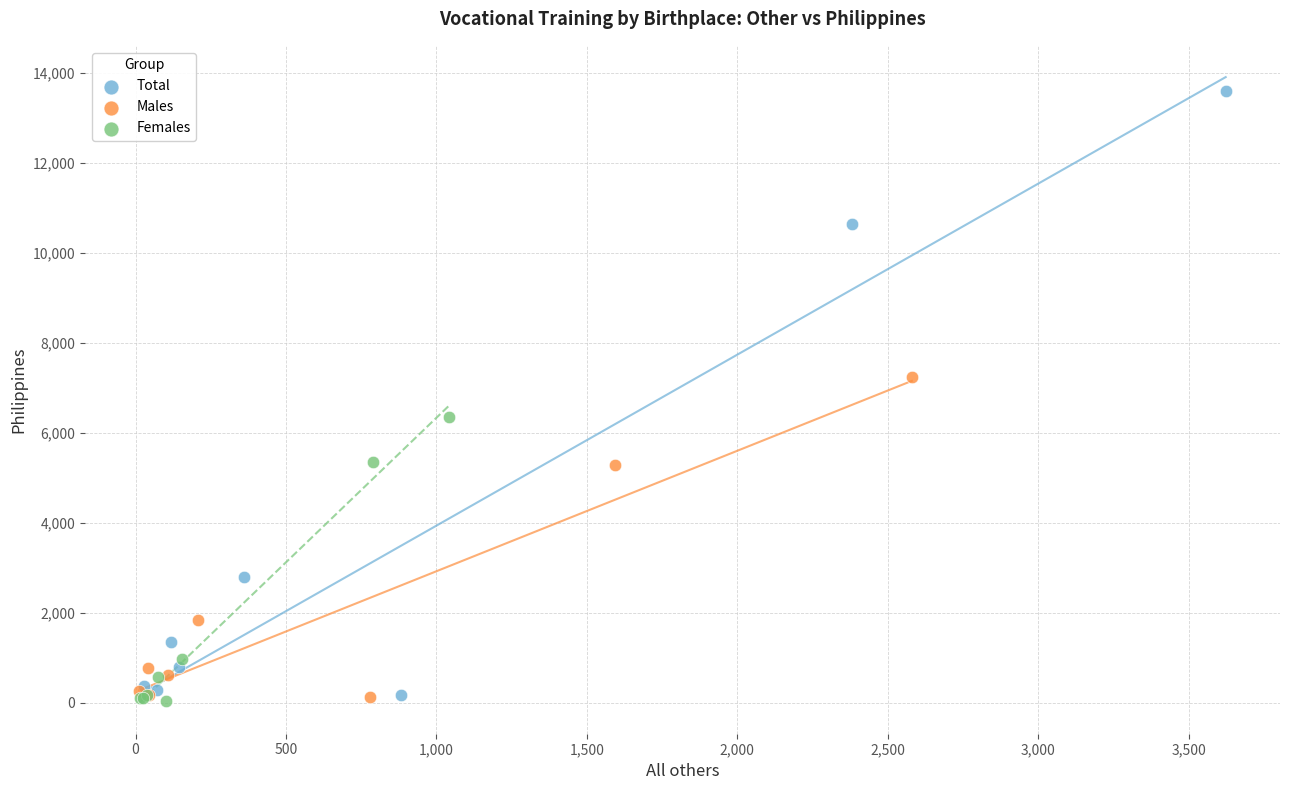

Which series reaches the maximum Y coordinate?

Total